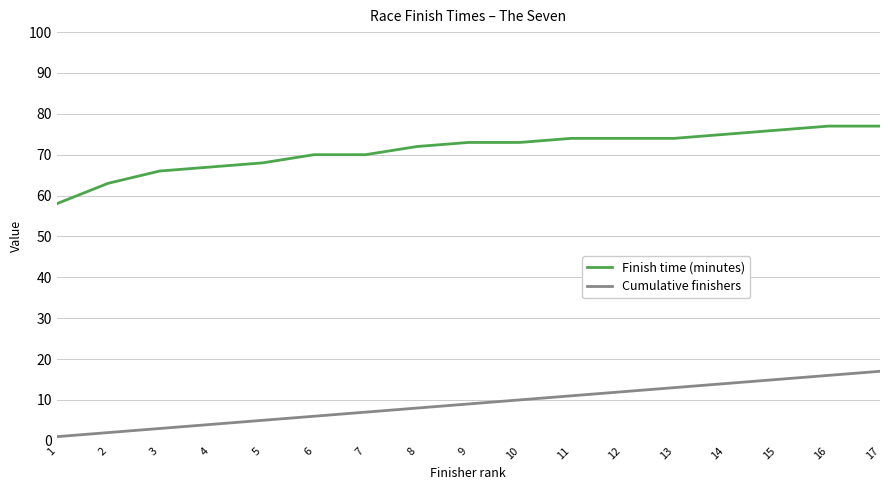

Is it true that Finish time (minutes) equals 70 at 7?

True